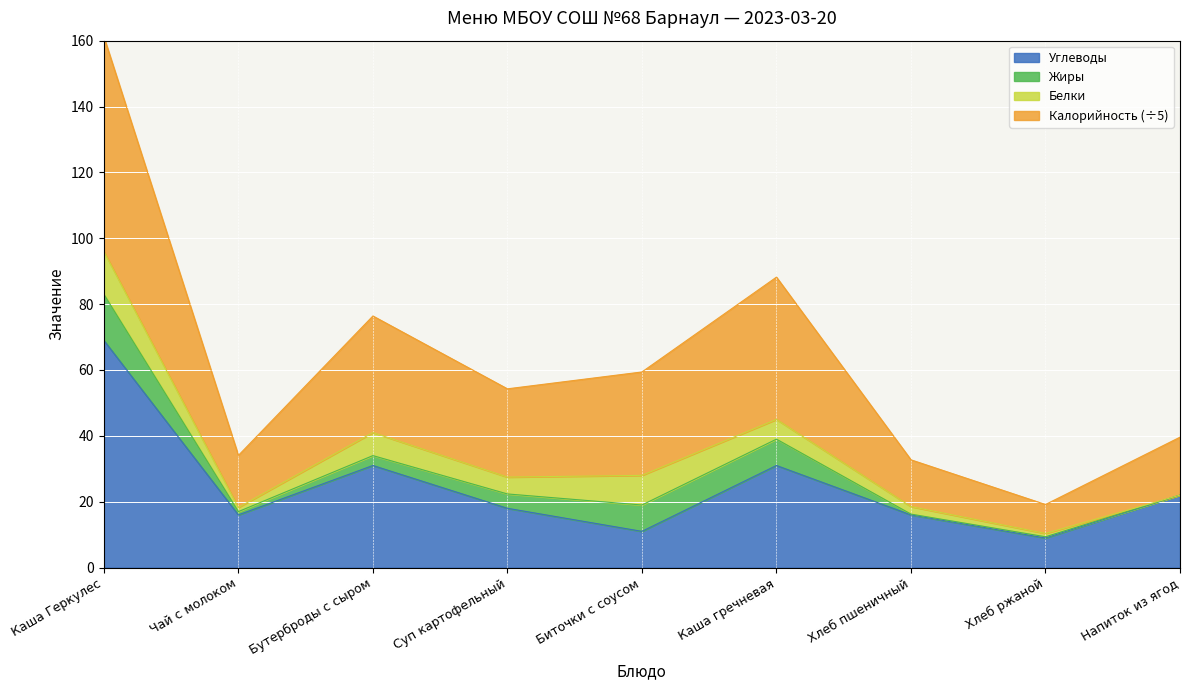

At which label is Углеводы closest to 39?

Бутерброды с сыром